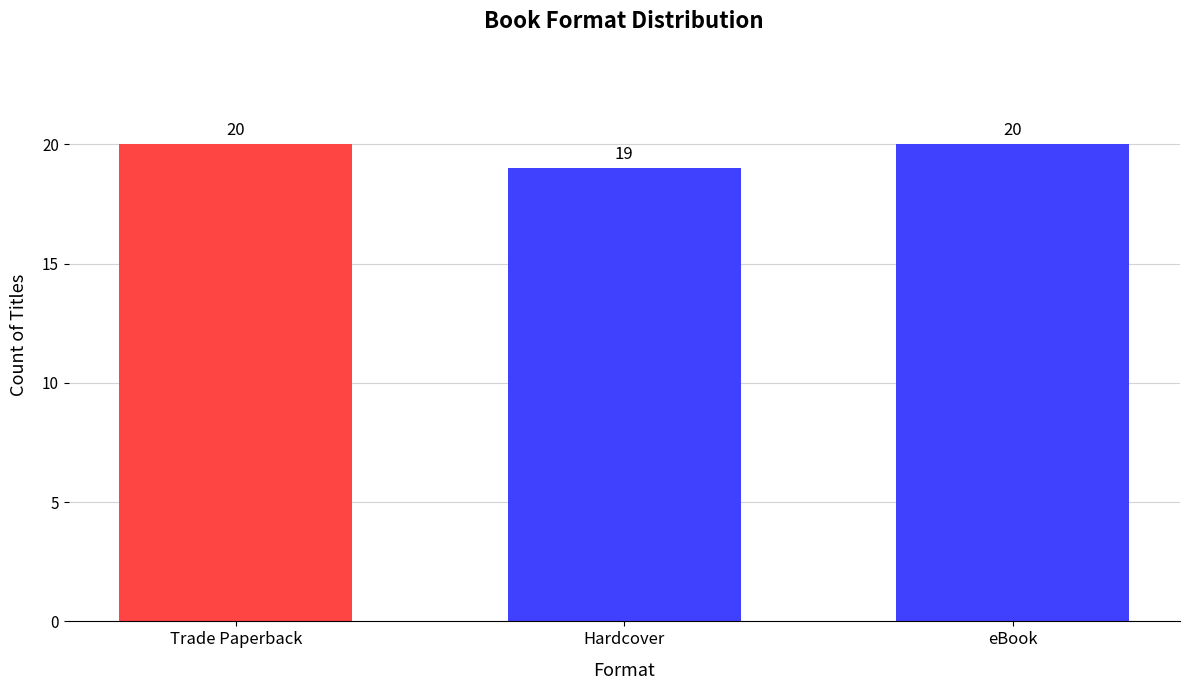

True or false: the data shows 13 at Hardcover.

False